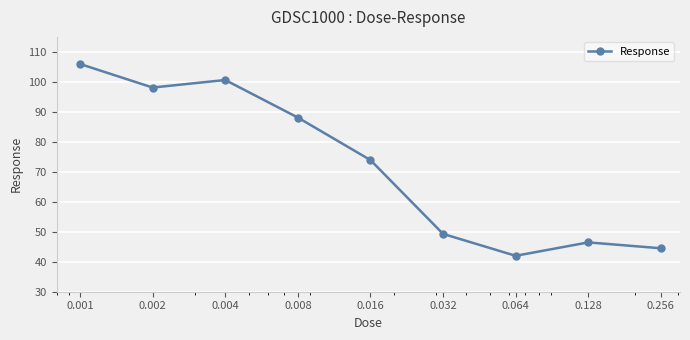

How many points are higher than both their immediate neighbors (excluding endpoints)?

2